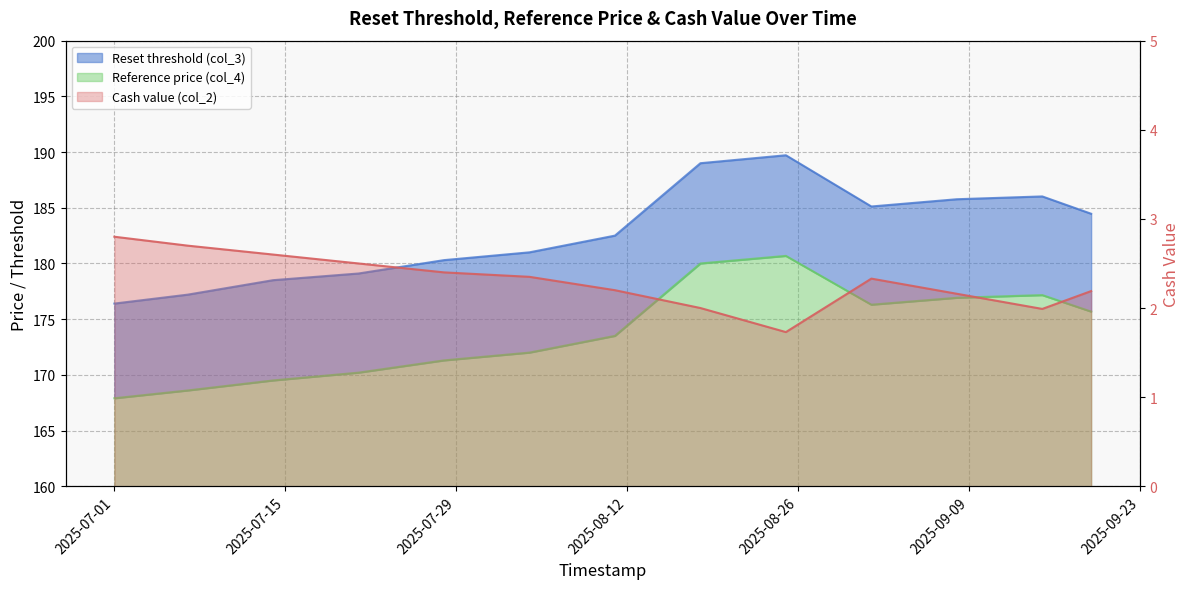

Which label corresponds to the smallest value in the chart?

2025-08-25